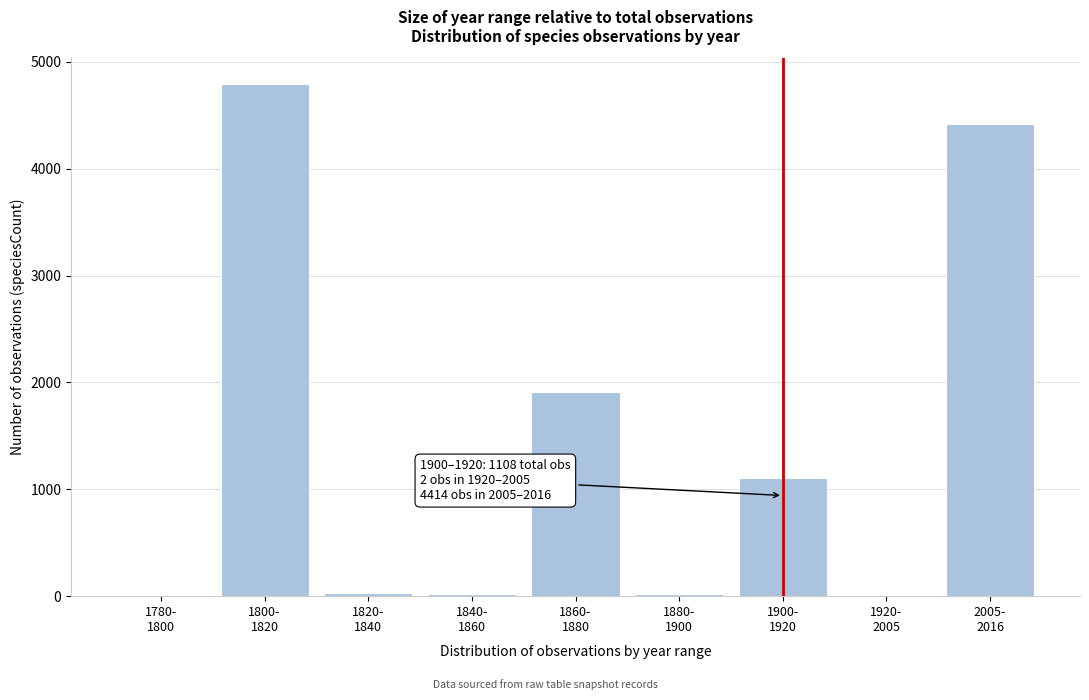

What is the maximum value shown in the chart?

4794